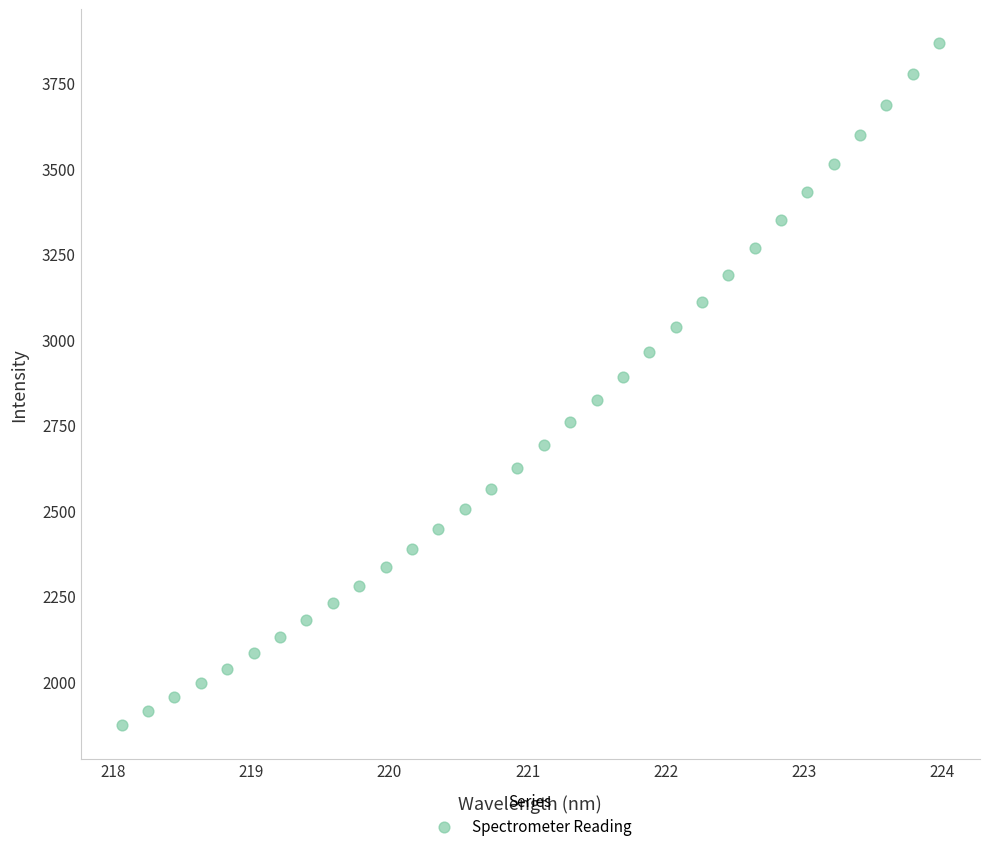

What is the range of Y values (max minus min)?

1992.9